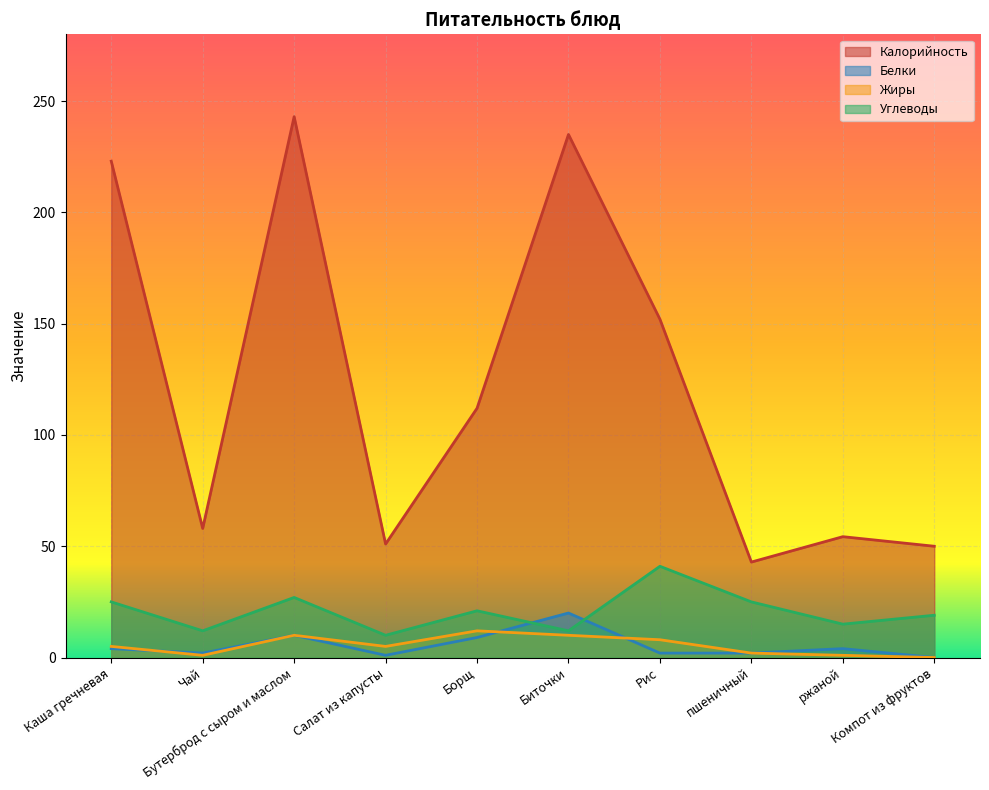

True or false: Углеводы and Калорийность intersect in this chart.

False